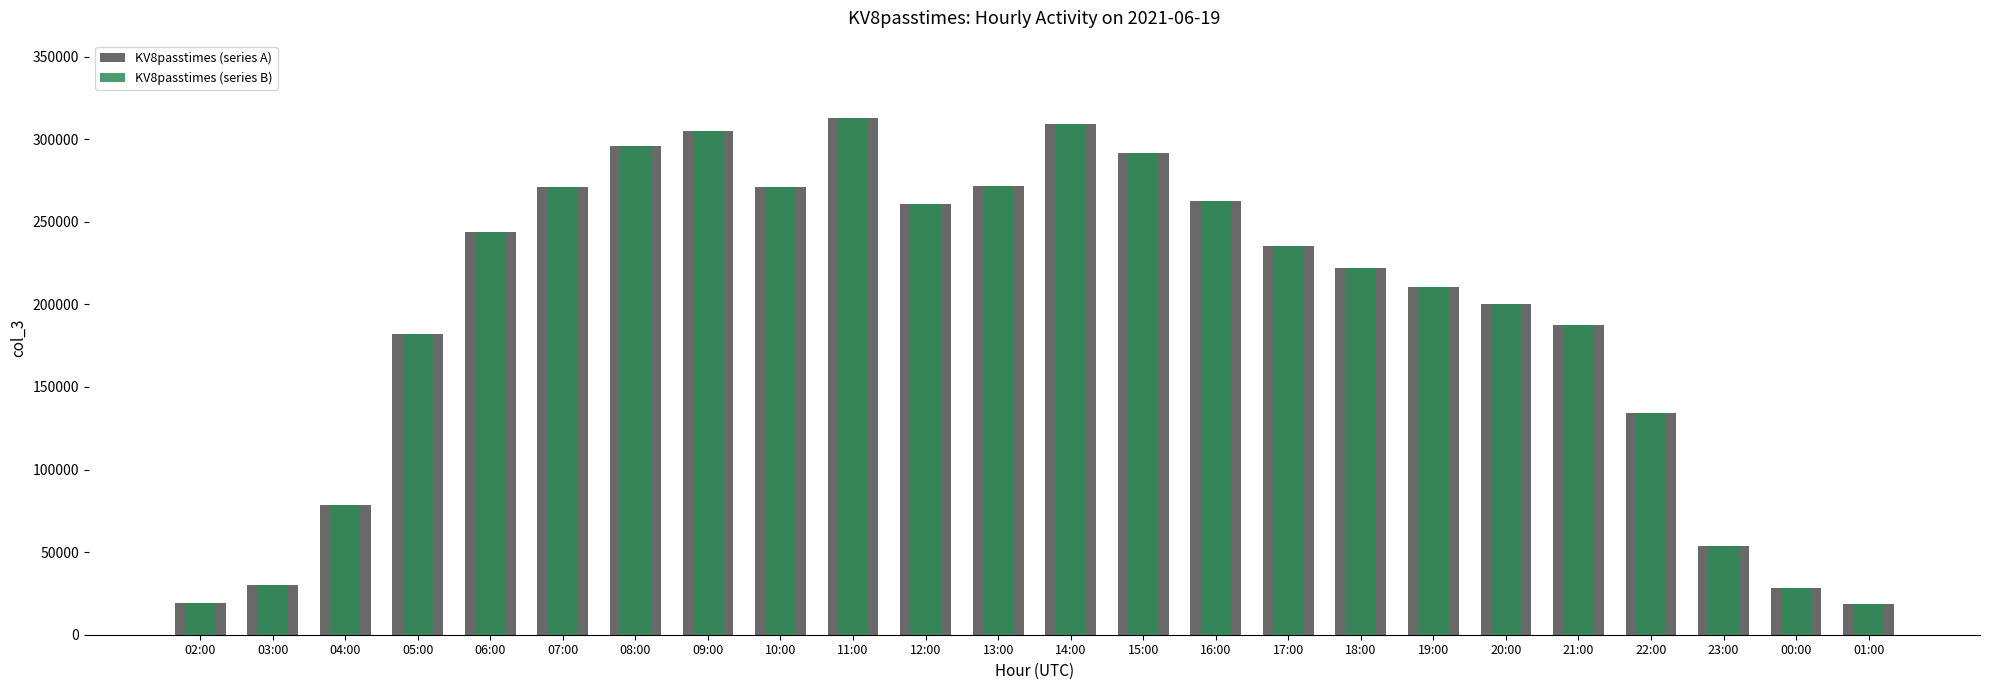

How many bars are there in total?

48